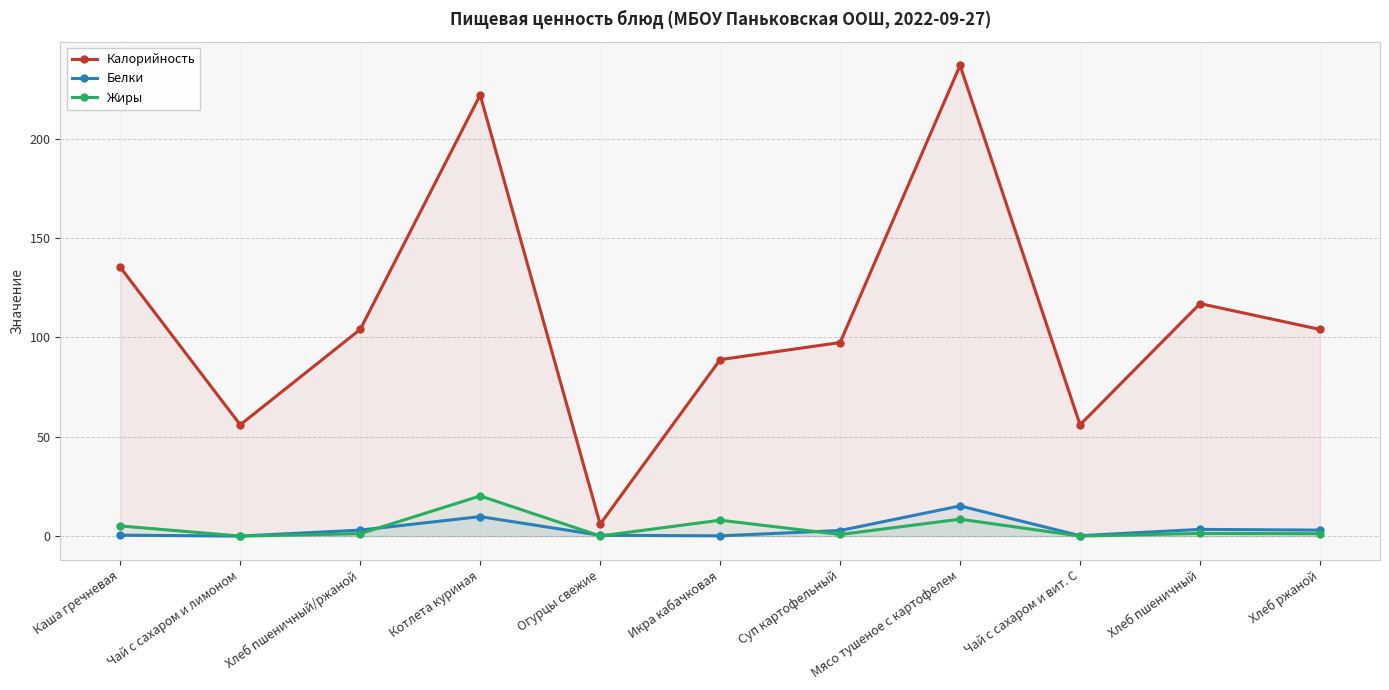

At which label is Белки closest to 7?

Котлета куриная